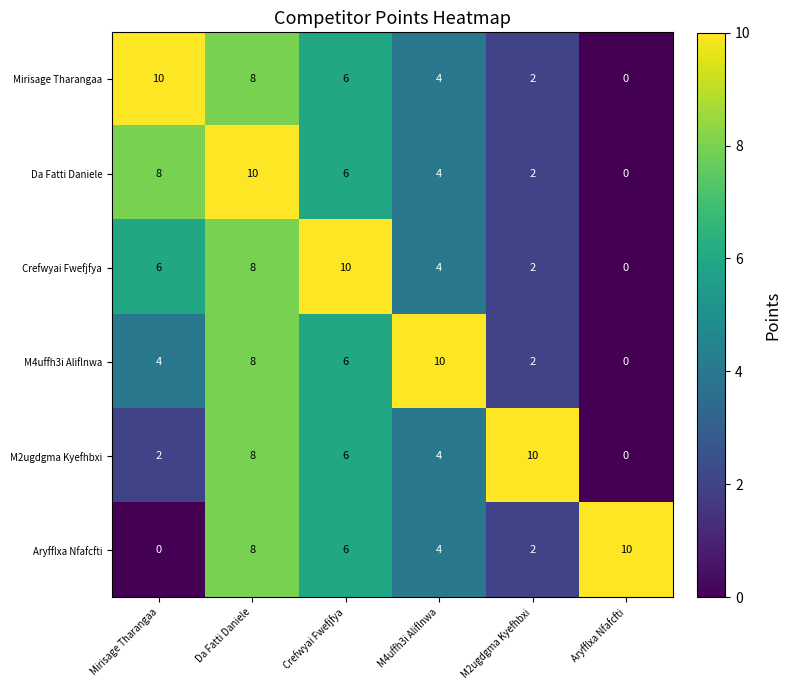

Count the number of categories in the chart.

6